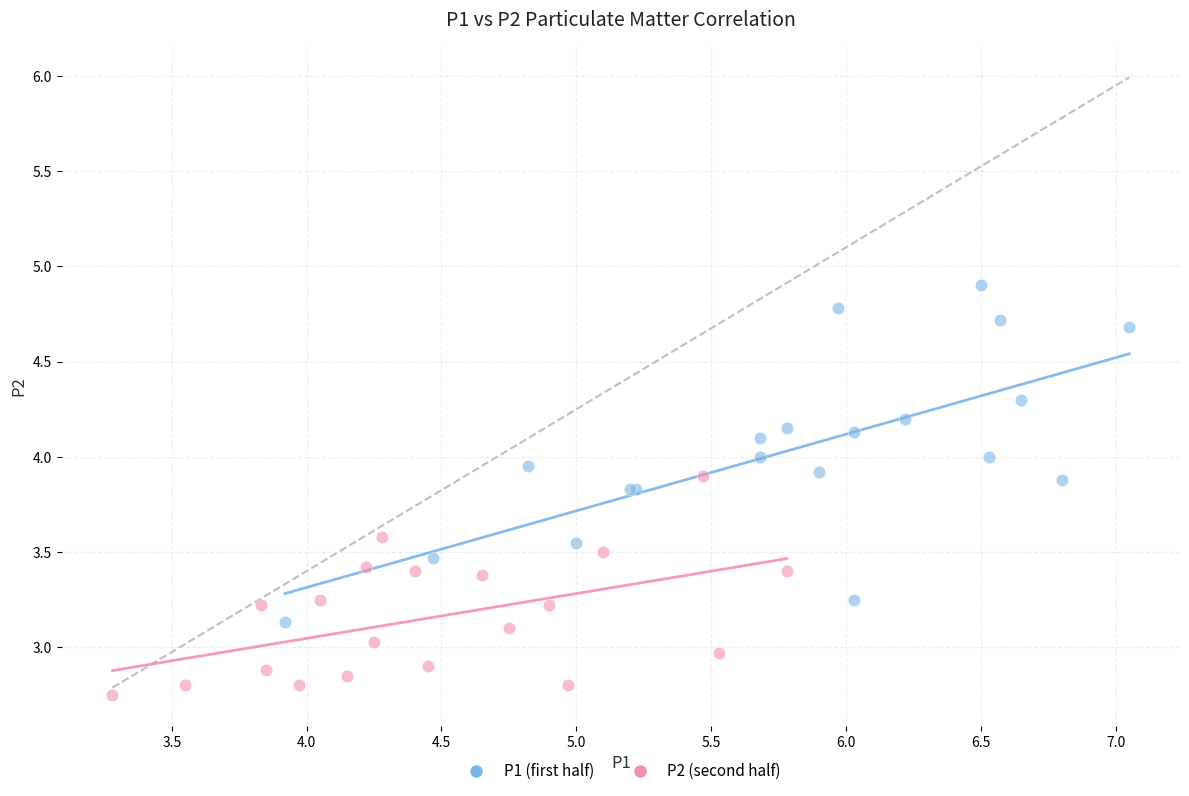

Which series has the largest Y range (max minus min)?

P1 (first half)